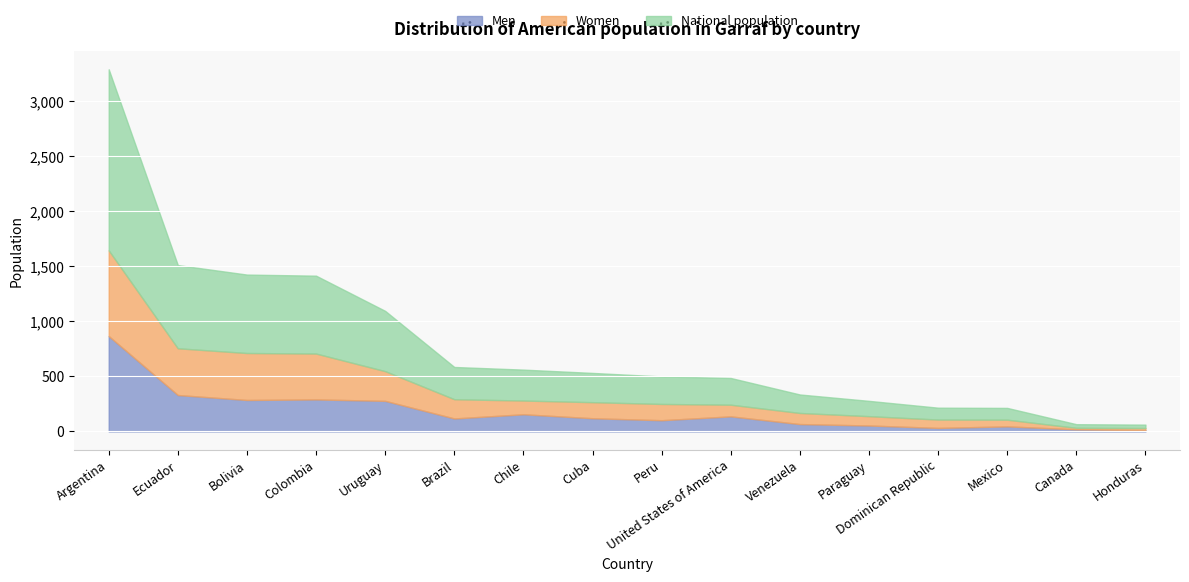

Reading right to left, extract all data points from this chart.

Men: Honduras=12	Canada=19	Mexico=46	Dominican Republic=32	Paraguay=54	Venezuela=67	United States of America=137	Peru=102	Cuba=120	Chile=156	Brazil=118	Uruguay=278	Colombia=291	Bolivia=286	Ecuador=331	Argentina=867
Women: Honduras=19	Canada=14	Mexico=61	Dominican Republic=76	Paraguay=85	Venezuela=101	United States of America=106	Peru=148	Cuba=146	Chile=125	Brazil=175	Uruguay=270	Colombia=417	Bolivia=427	Ecuador=425	Argentina=779
National population: Honduras=31	Canada=33	Mexico=107	Dominican Republic=108	Paraguay=139	Venezuela=168	United States of America=243	Peru=250	Cuba=266	Chile=281	Brazil=293	Uruguay=548	Colombia=708	Bolivia=713	Ecuador=756	Argentina=1646